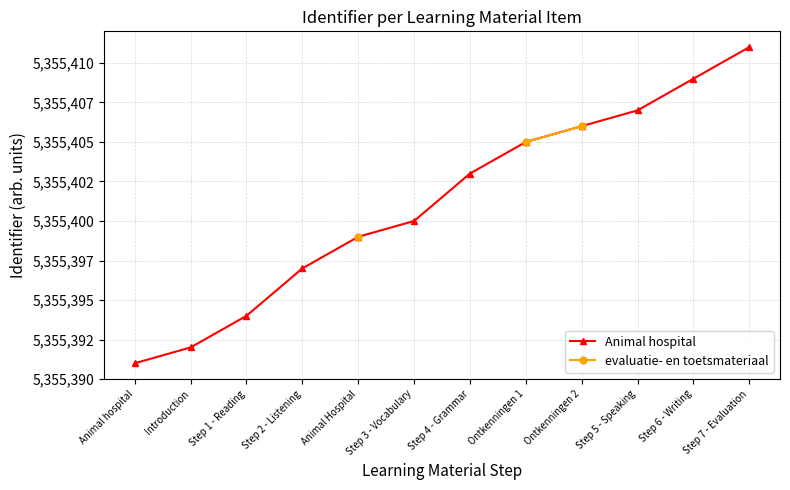

What are all the series names shown in the legend?

Animal hospital, evaluatie- en toetsmateriaal